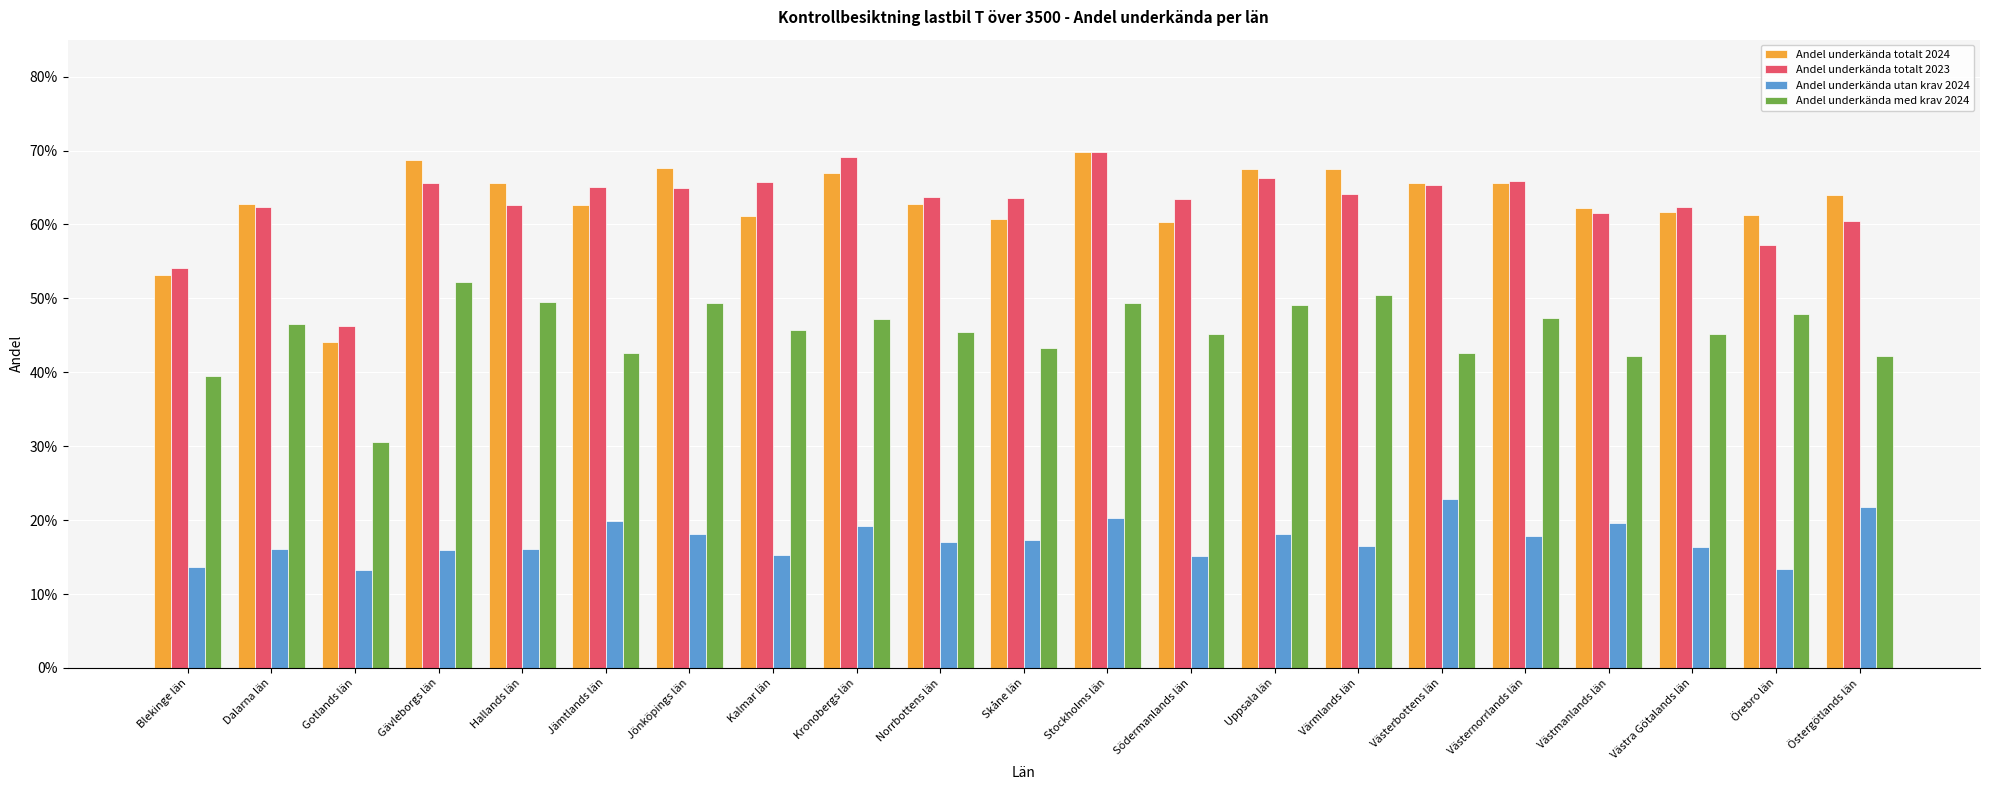

What is the smallest value displayed?

0.1